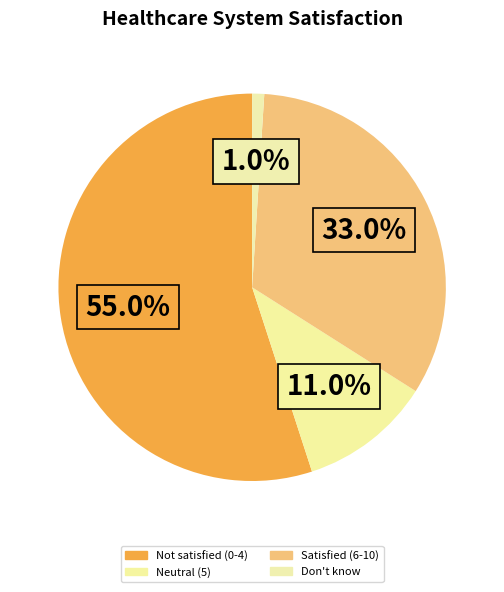

To the nearest percent, what is the combined percentage of Satisfied (6-10) and Not satisfied (0-4)?

88%